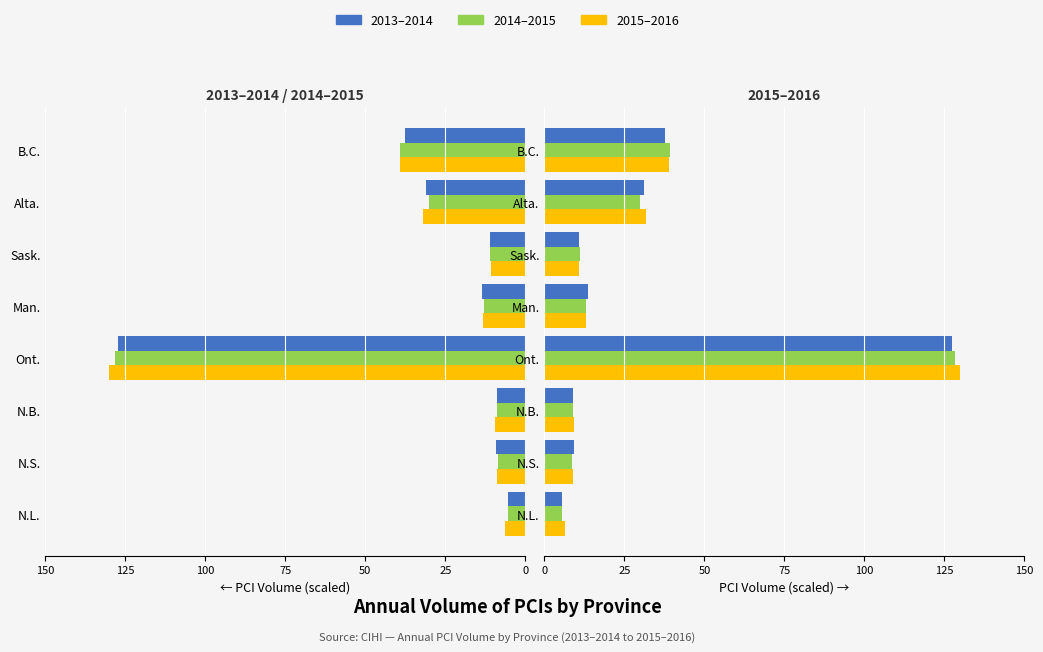

Is the value of 2014-2015 at Sask. greater than the value of 2015-2016 at Alta.?

No